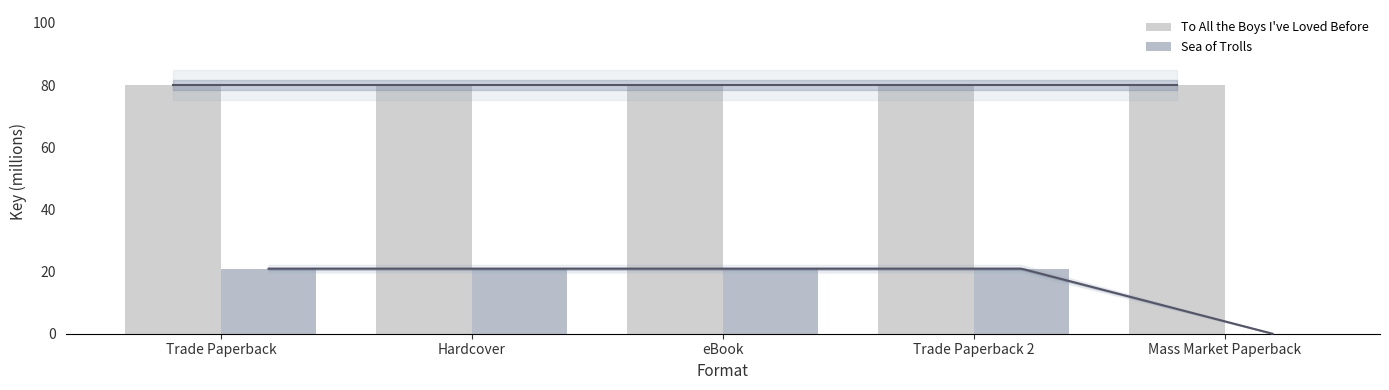

The Sea of Trolls series shows 20.9 at Hardcover. True or false?

True